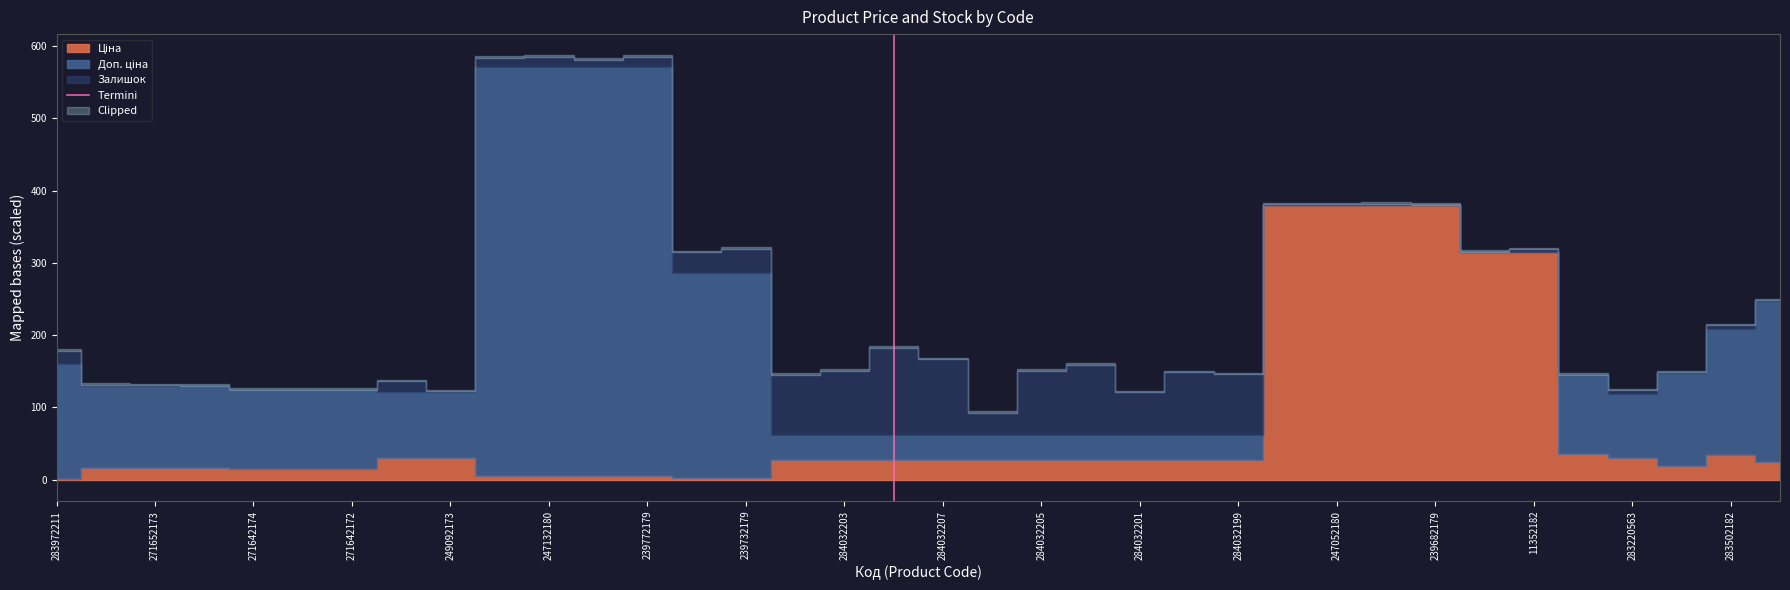

Between 271652173 and 283972211, which is larger?

271652173